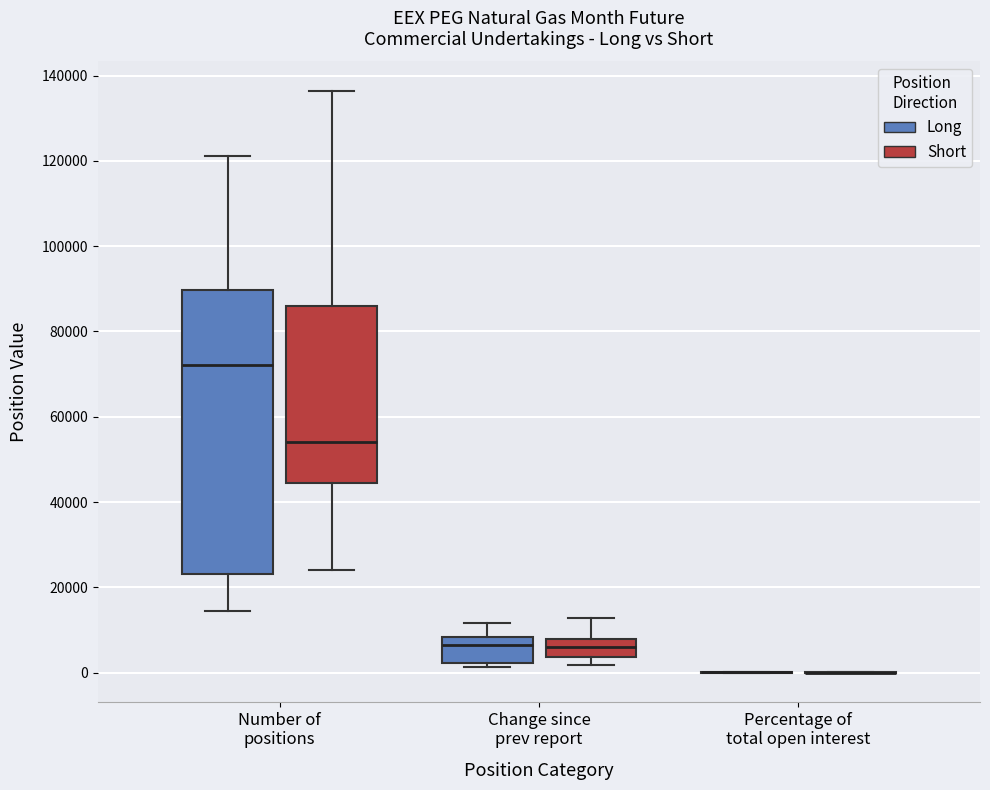

Reading left to right, transcribe this box plot: for each box, give where its median line is, the range the box spans, and where its two whiskers end, as read against the y-axis. The values are not printed on the chart, so give them approximately, as read against the axis.

Number of positions (Long): median 72000, box 24000 to 90000, whiskers 14000 to 122000
Number of positions (Short): median 54000, box 44000 to 86000, whiskers 24000 to 136000
Change since prev report (Long): median 6000, box 2000 to 8000, whiskers 2000 (just below the box's lower edge) to 12000
Change since prev report (Short): median 6000, box 4000 to 8000, whiskers 2000 to 12000
Percentage of total open interest (Long): box collapsed to a line at 0, whiskers 0 to 0
Percentage of total open interest (Short): box collapsed to a line at 0, whiskers 0 to 0